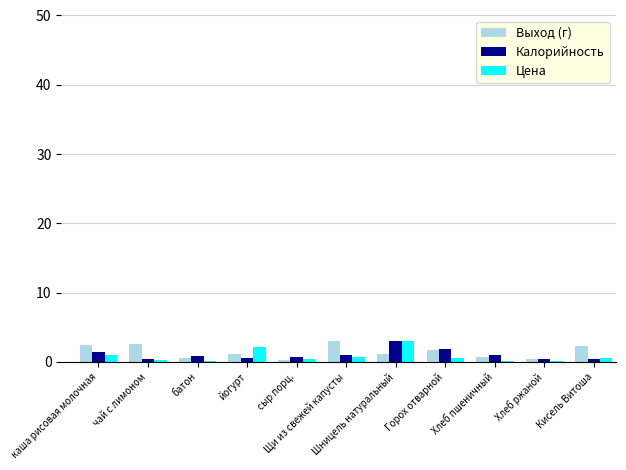

What is the sum of all Калорийность values?

11.6